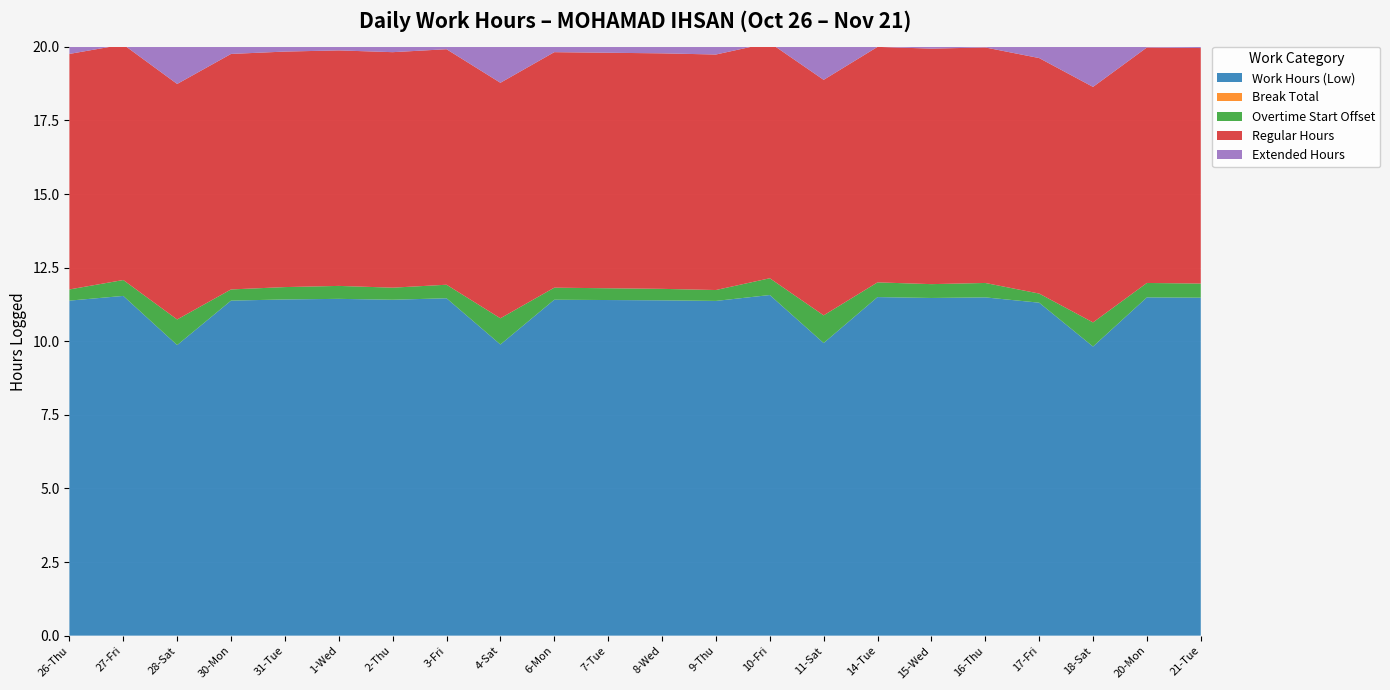

Reading left to right, transcribe all the data shown in this chart.

Work Hours (Low): 26-Thu=11.4	27-Fri=11.5	28-Sat=9.9	30-Mon=11.4	31-Tue=11.4	1-Wed=11.4	2-Thu=11.4	3-Fri=11.5	4-Sat=9.9	6-Mon=11.4	7-Tue=11.4	8-Wed=11.4	9-Thu=11.4	10-Fri=11.6	11-Sat=9.9	14-Tue=11.5	15-Wed=11.5	16-Thu=11.5	17-Fri=11.3	18-Sat=9.8	20-Mon=11.5	21-Tue=11.5
Break Total: 26-Thu=0.0	27-Fri=0.0	28-Sat=0.0	30-Mon=0.0	31-Tue=0.0	1-Wed=0.0	2-Thu=0.0	3-Fri=0.0	4-Sat=0.0	6-Mon=0.0	7-Tue=0.0	8-Wed=0.0	9-Thu=0.0	10-Fri=0.0	11-Sat=0.0	14-Tue=0.0	15-Wed=0.0	16-Thu=0.0	17-Fri=0.0	18-Sat=0.0	20-Mon=0.0	21-Tue=0.0
Overtime Start Offset: 26-Thu=0.4	27-Fri=0.5	28-Sat=0.9	30-Mon=0.4	31-Tue=0.4	1-Wed=0.4	2-Thu=0.4	3-Fri=0.5	4-Sat=0.9	6-Mon=0.4	7-Tue=0.4	8-Wed=0.4	9-Thu=0.4	10-Fri=0.6	11-Sat=0.9	14-Tue=0.5	15-Wed=0.5	16-Thu=0.5	17-Fri=0.3	18-Sat=0.8	20-Mon=0.5	21-Tue=0.5
Regular Hours: 26-Thu=8.0	27-Fri=8.0	28-Sat=8.0	30-Mon=8.0	31-Tue=8.0	1-Wed=8.0	2-Thu=8.0	3-Fri=8.0	4-Sat=8.0	6-Mon=8.0	7-Tue=8.0	8-Wed=8.0	9-Thu=8.0	10-Fri=8.0	11-Sat=8.0	14-Tue=8.0	15-Wed=8.0	16-Thu=8.0	17-Fri=8.0	18-Sat=8.0	20-Mon=8.0	21-Tue=8.0
Extended Hours: 26-Thu=3.4	27-Fri=3.5	28-Sat=1.9	30-Mon=3.4	31-Tue=3.4	1-Wed=3.4	2-Thu=3.4	3-Fri=3.5	4-Sat=1.9	6-Mon=3.4	7-Tue=3.4	8-Wed=3.4	9-Thu=3.4	10-Fri=3.6	11-Sat=1.9	14-Tue=3.5	15-Wed=3.5	16-Thu=3.5	17-Fri=3.3	18-Sat=1.8	20-Mon=3.5	21-Tue=3.5